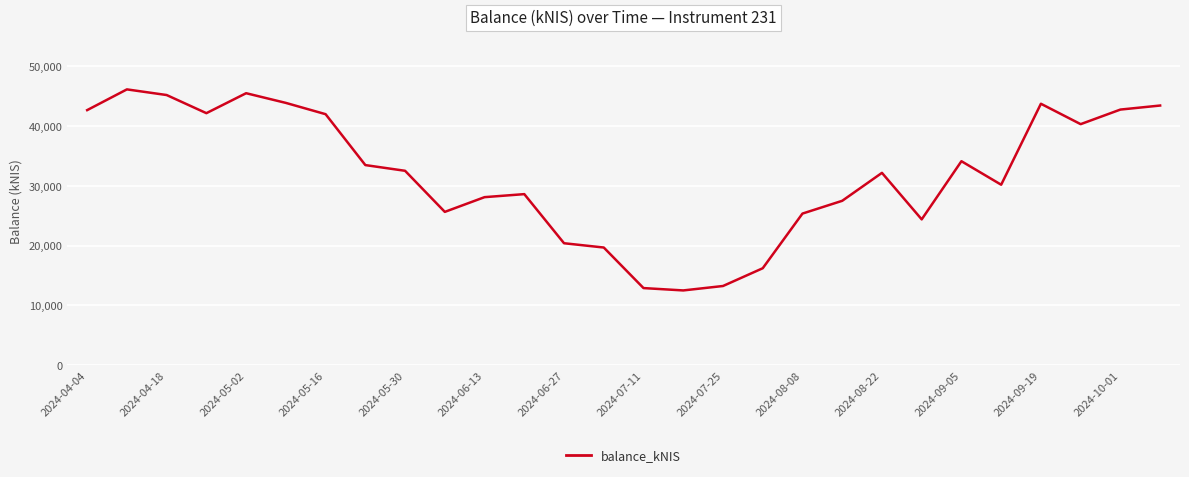

What is the difference between the maximum and minimum values?

33592.3